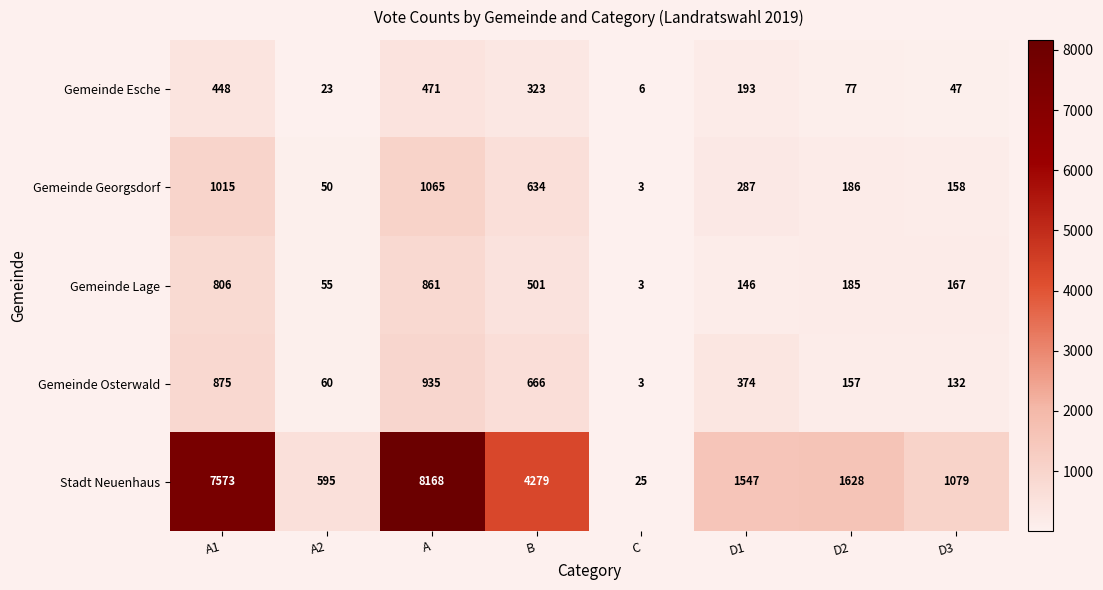

Count the number of data series in this chart.

5